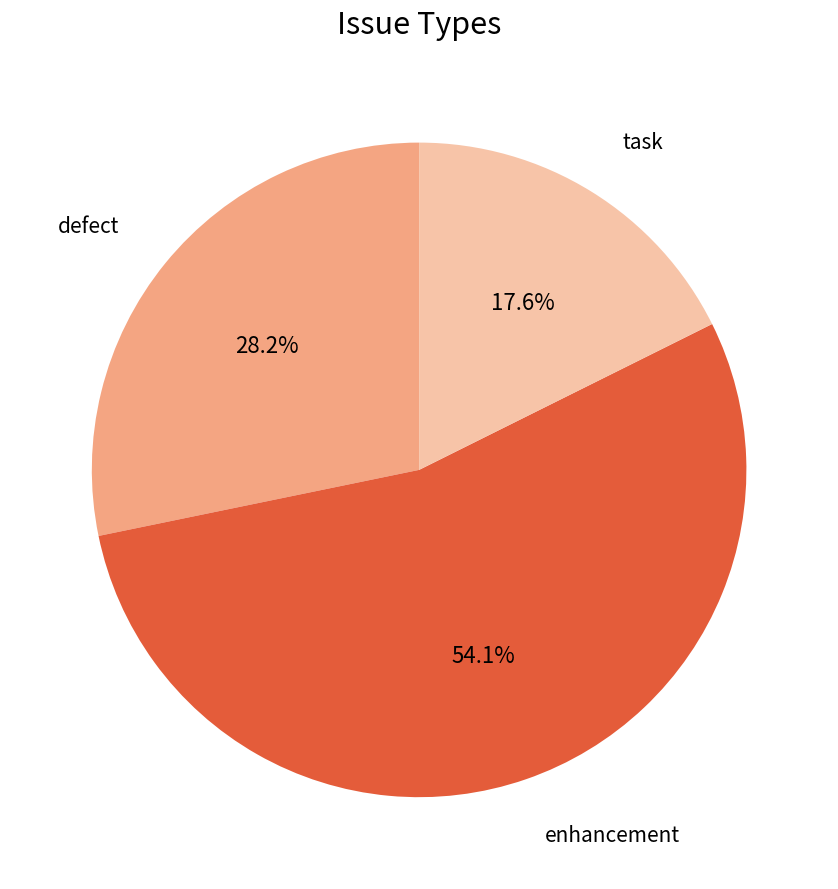

Does defect represent more than half of the total?

No